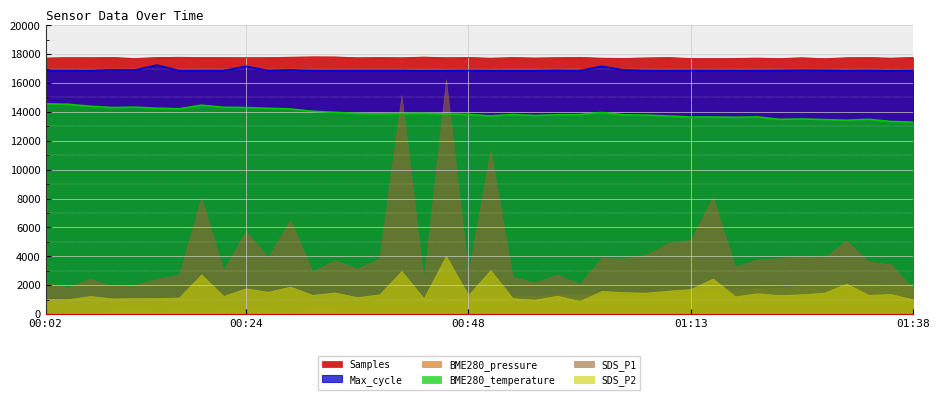

In BME280_temperature, how many points are lower than both neighbors (excluding endpoints)?

8